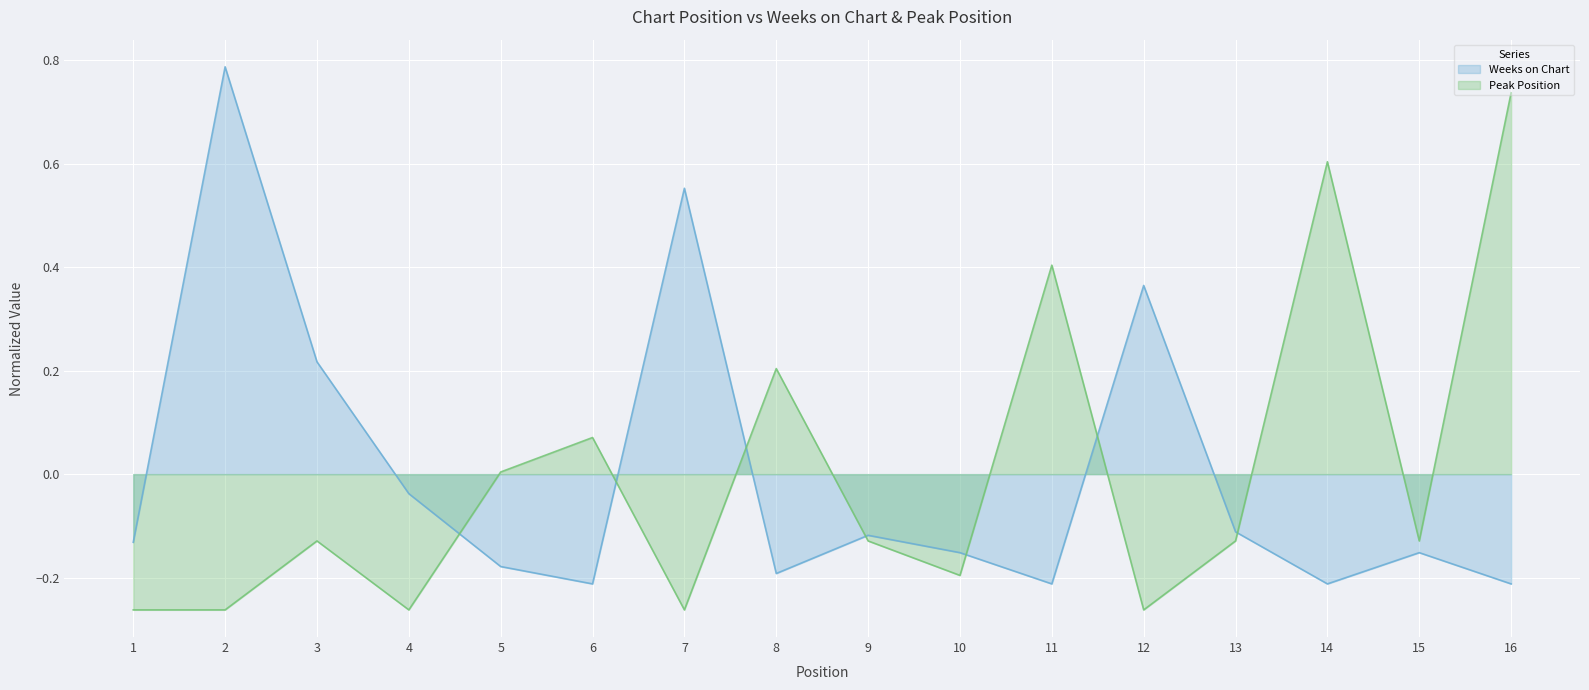

Rank the series at 2 from highest to lowest value.

Weeks on Chart, Peak Position